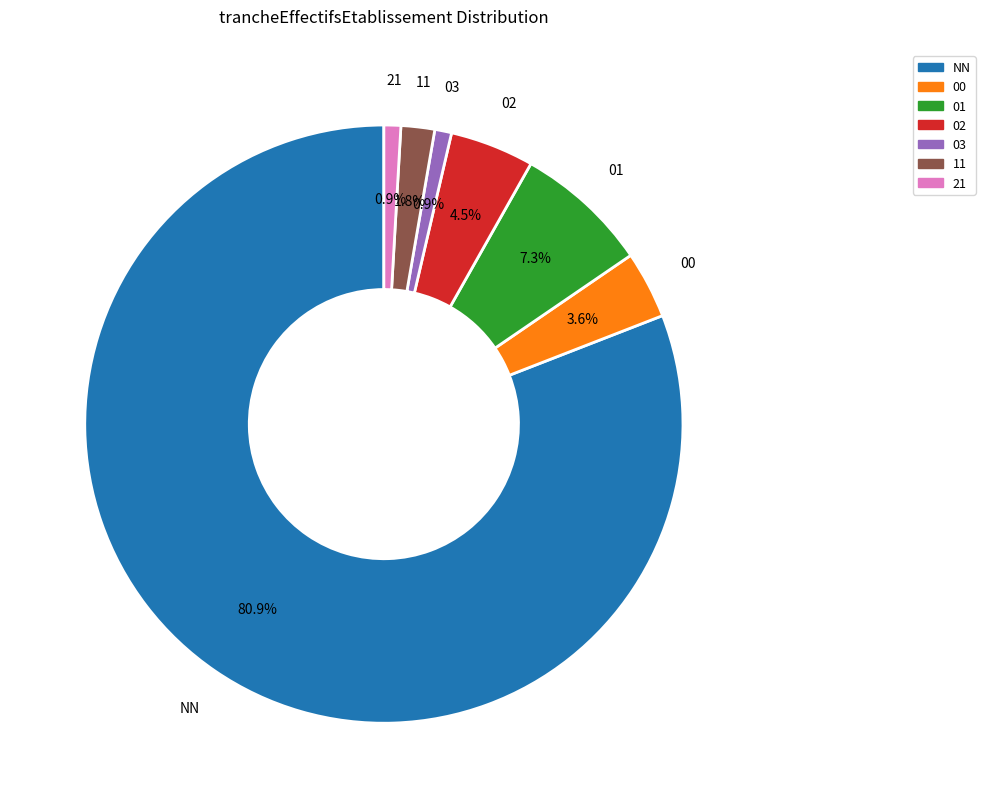

To the nearest percent, what is the average slice percentage?

14%